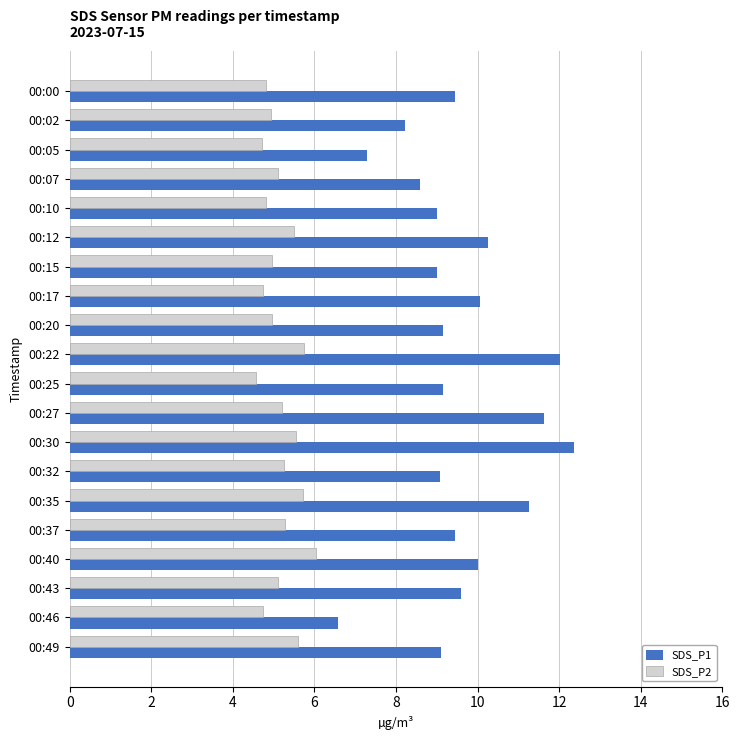

The value of SDS_P2 at 00:12 is 5.5. True or false?

True